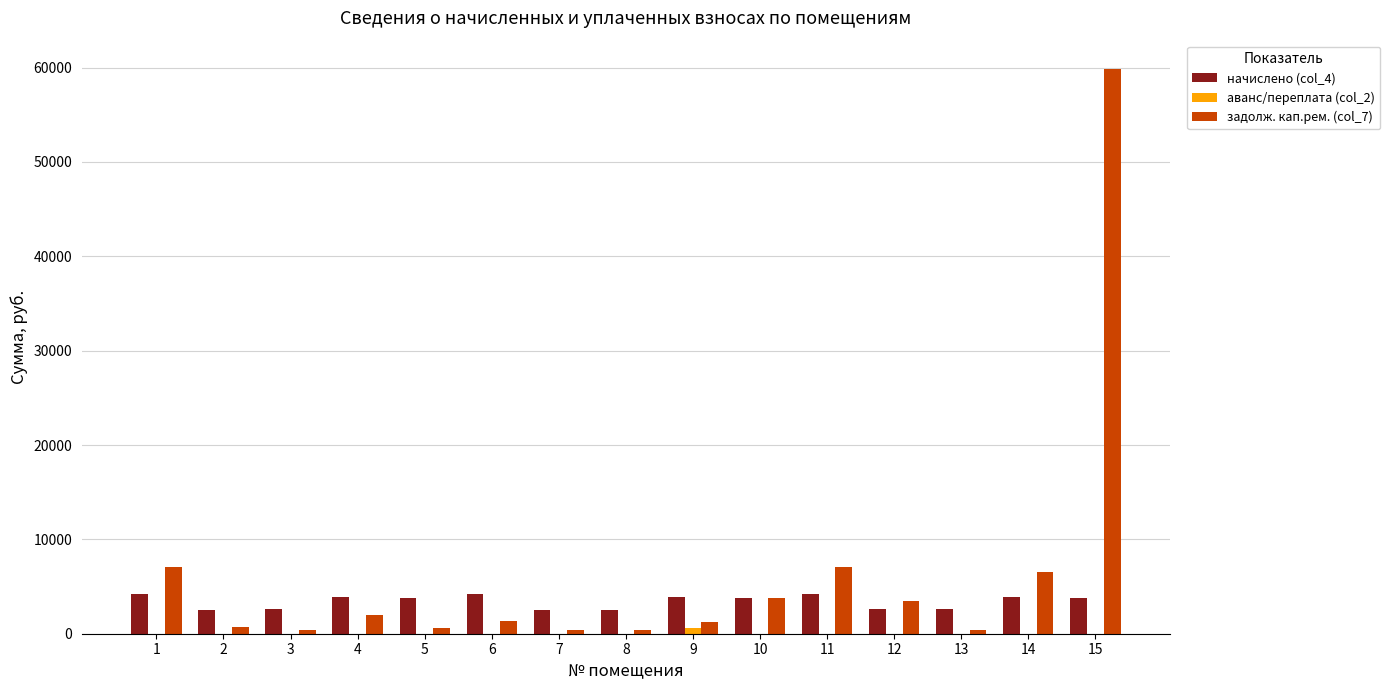

Which series has the largest total across all categories?

задолж. кап.рем. (col_7)